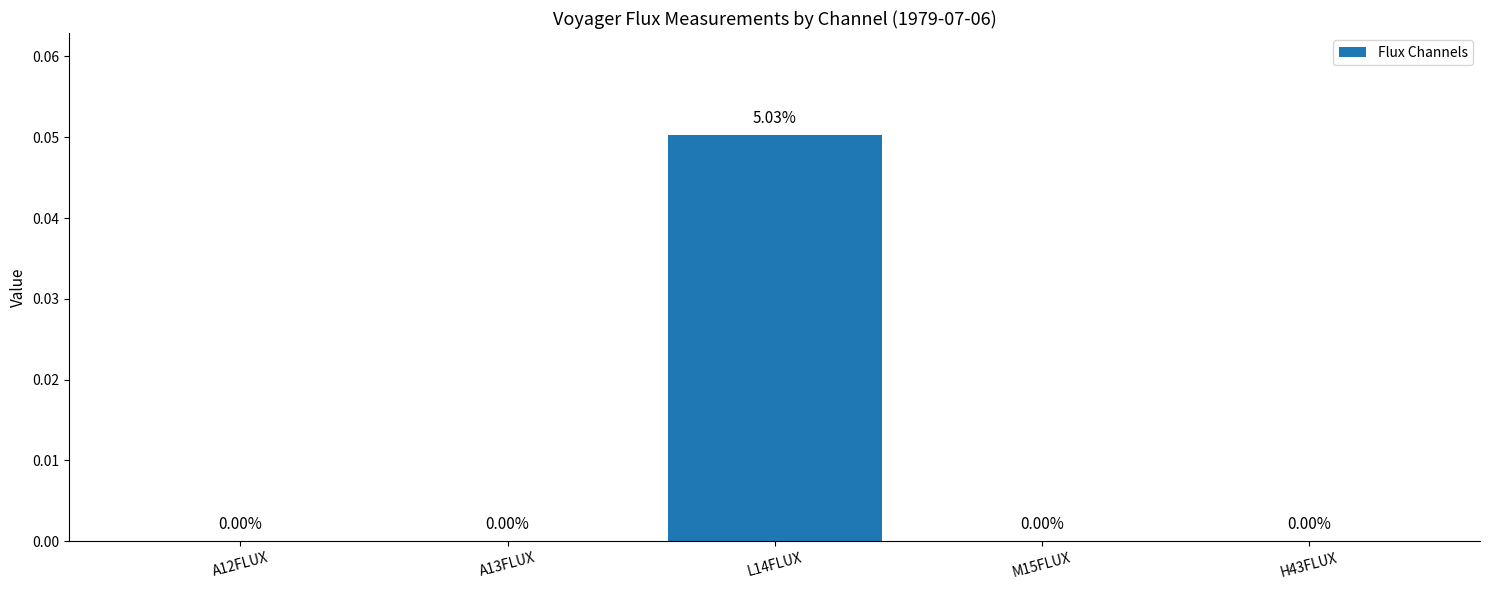

Which label corresponds to the largest value in the chart?

L14FLUX